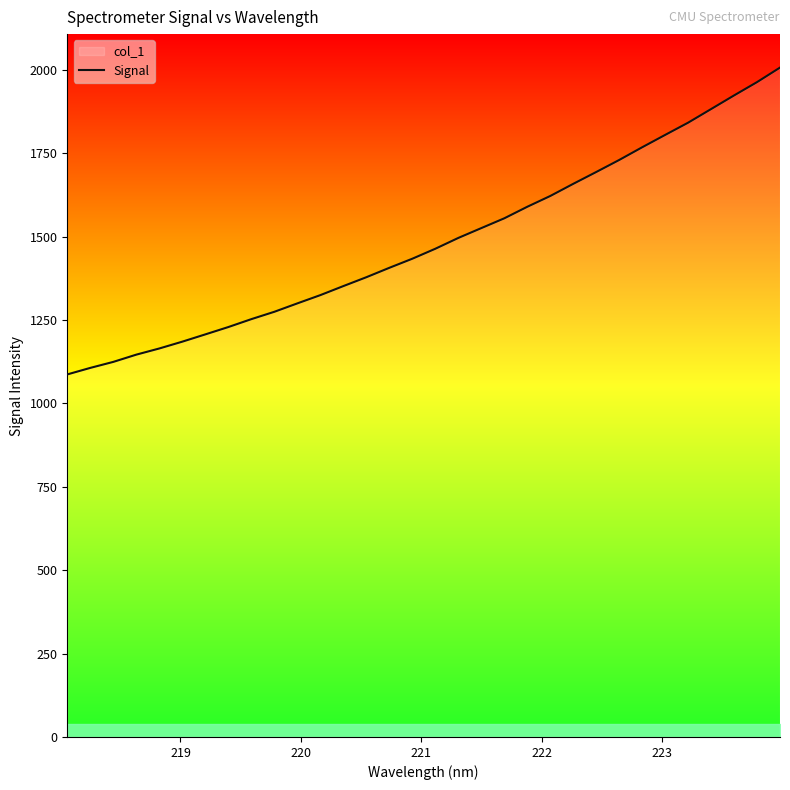

What is the smallest value displayed?

1087.0